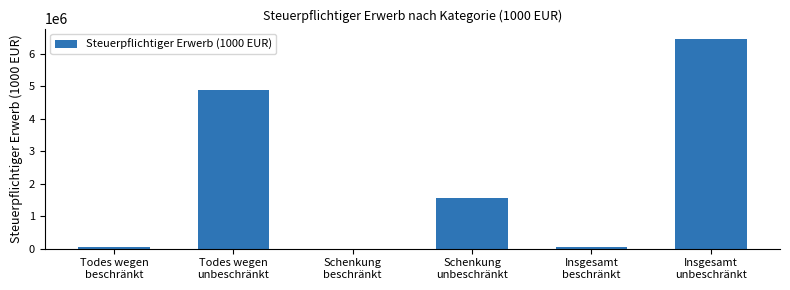

Does the chart contain stacked bars?

No